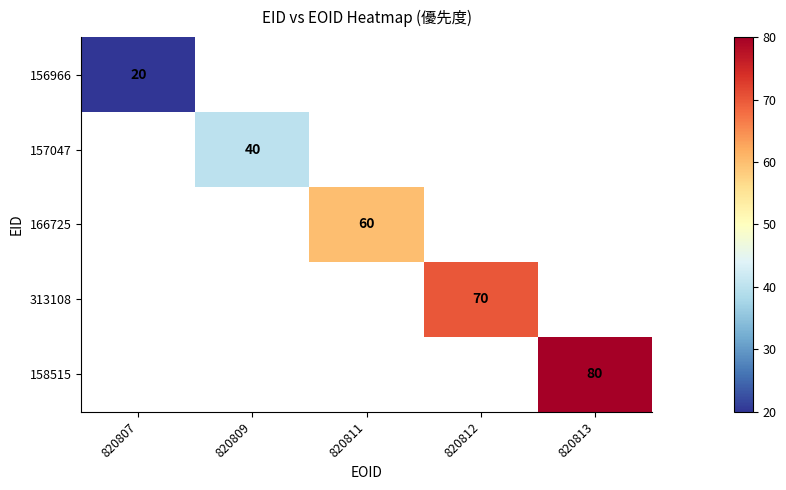

The value of 166725 at 820811 is 60. True or false?

True